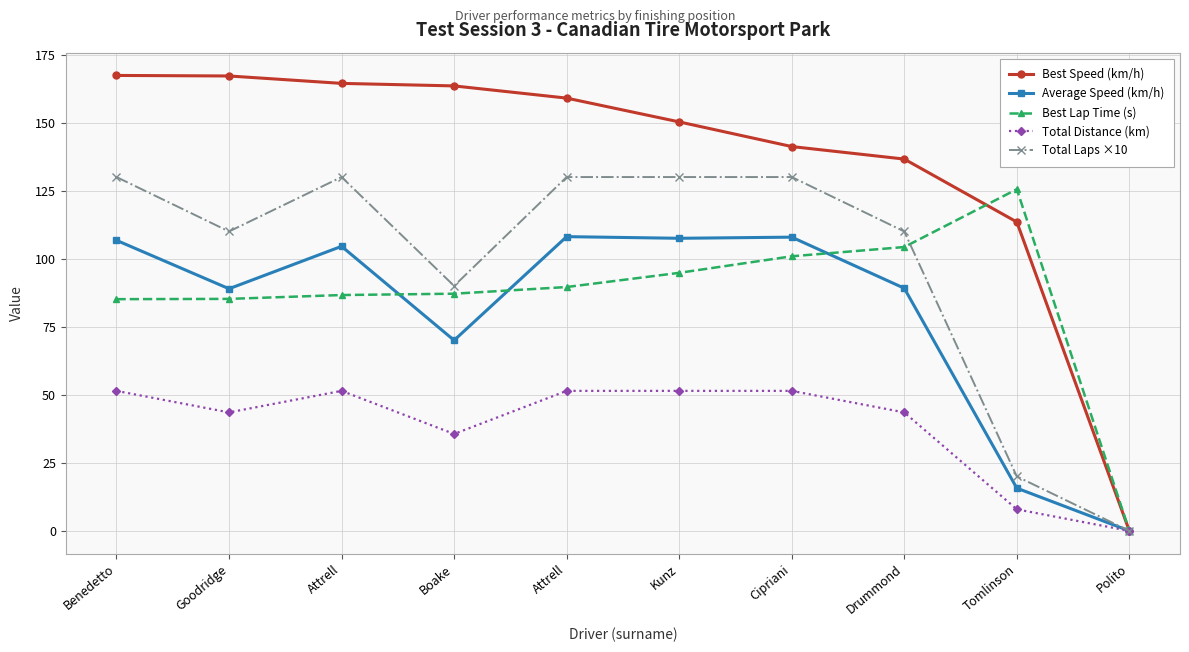

At how many categories does at least one series exceed 7?

9